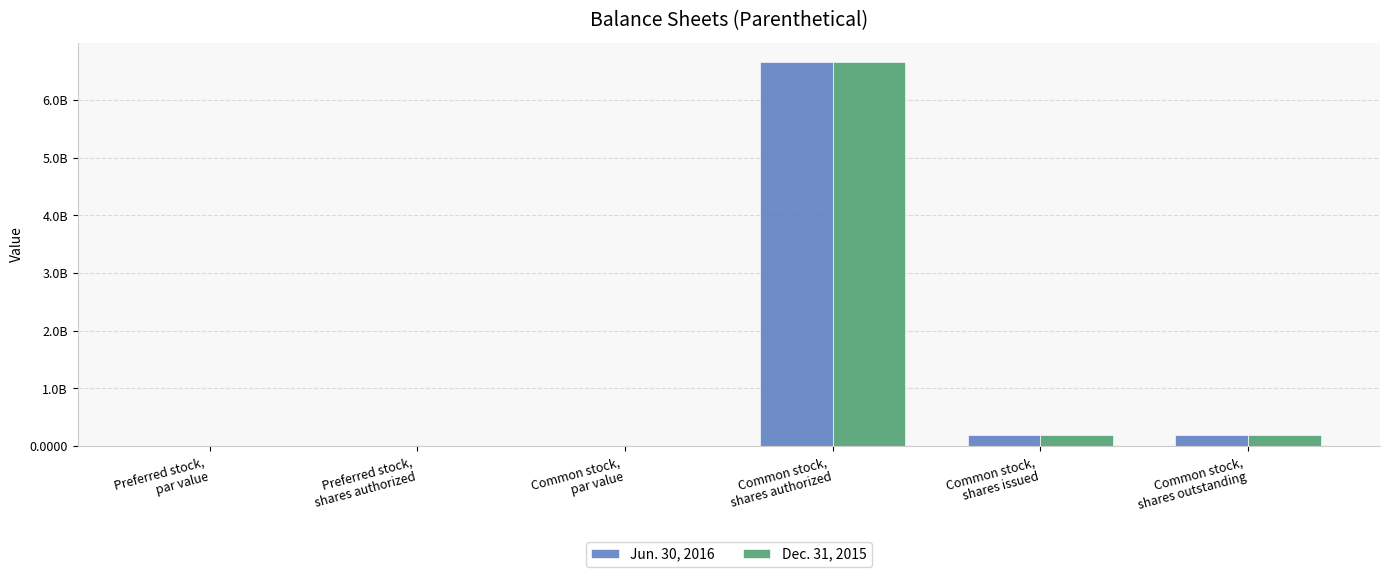

What are all the series names shown in the legend?

Jun. 30, 2016, Dec. 31, 2015